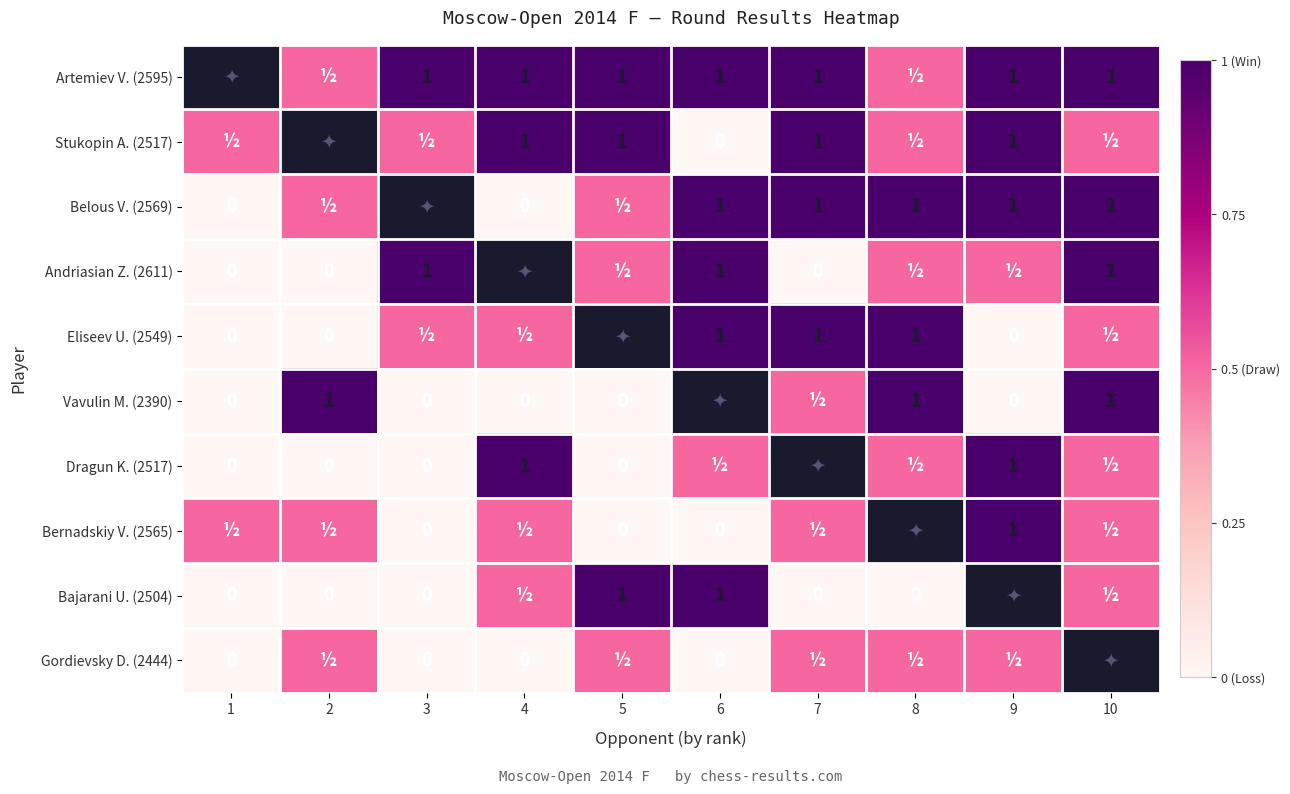

The Vavulin M. (2390) series shows 0.3 at 2. True or false?

False